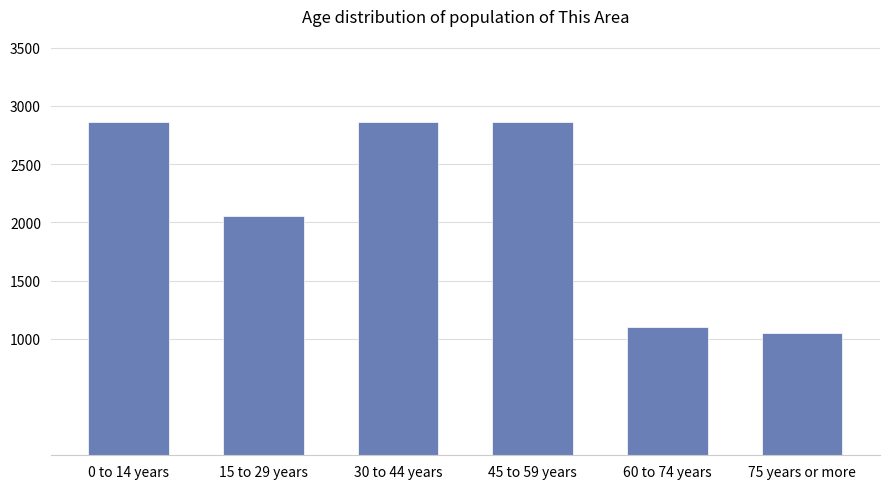

The value at 30 to 44 years is 4162. True or false?

False